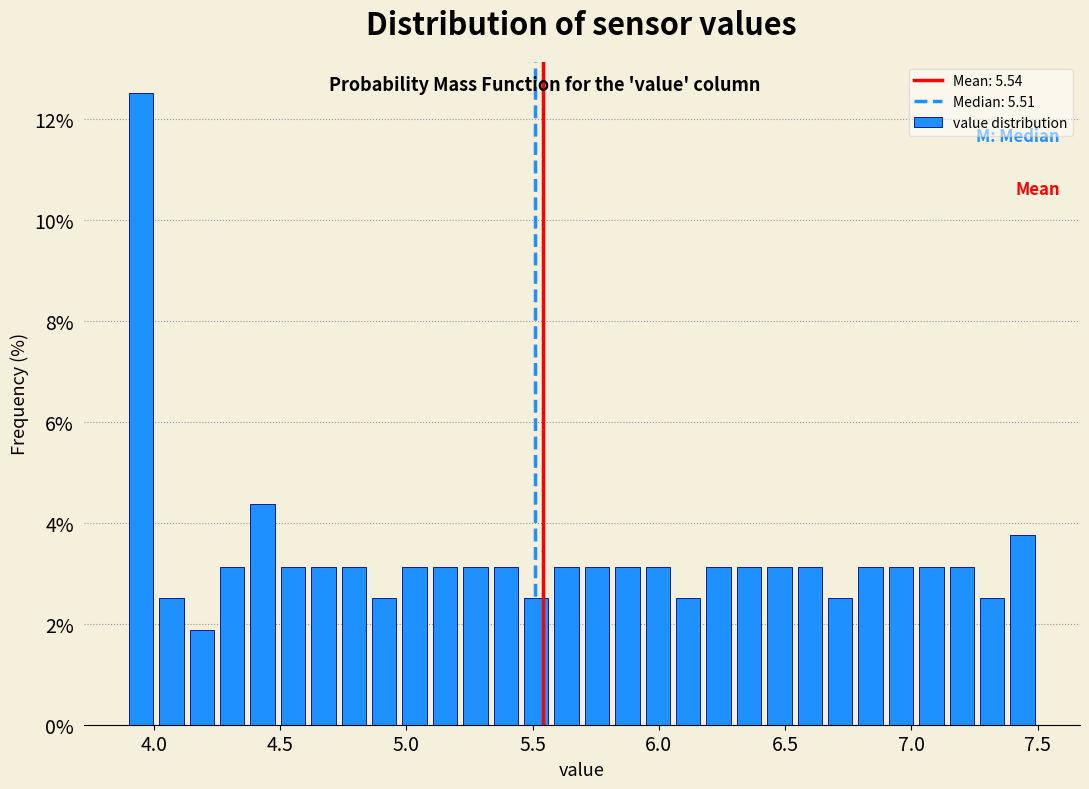

Read against the x-axis, roughly where is the centre of the tallest bar?

3.95